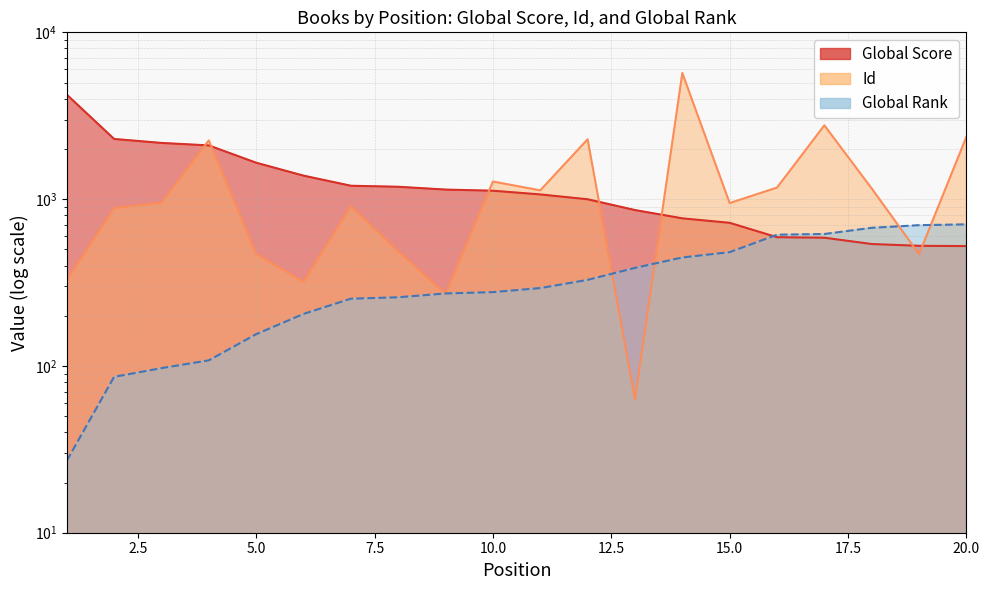

True or false: there are more than 0 points higher than both neighbors.

False